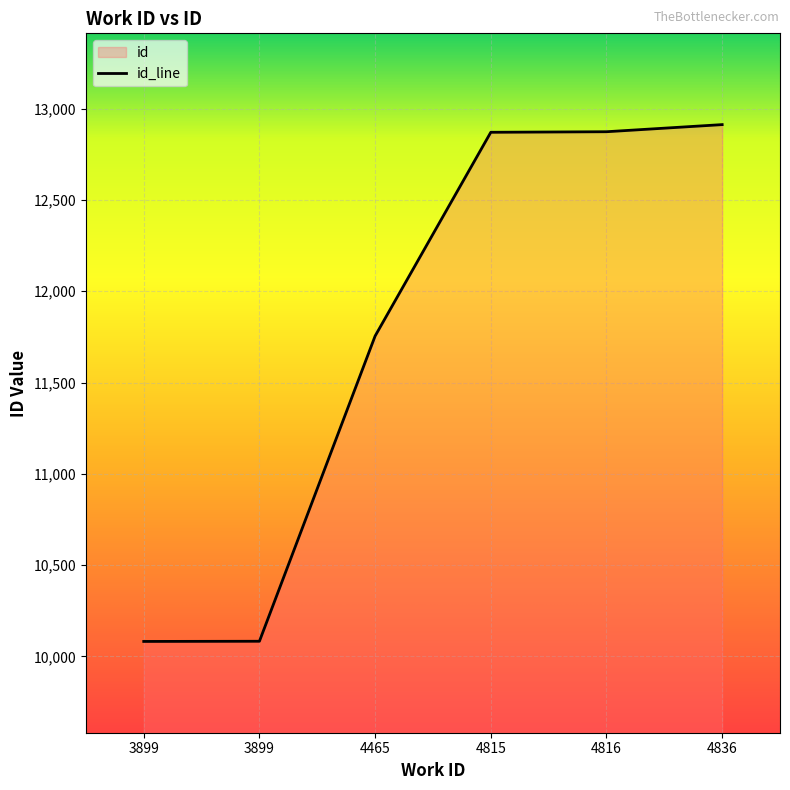

What is the value of the 3rd point from the left?

11755